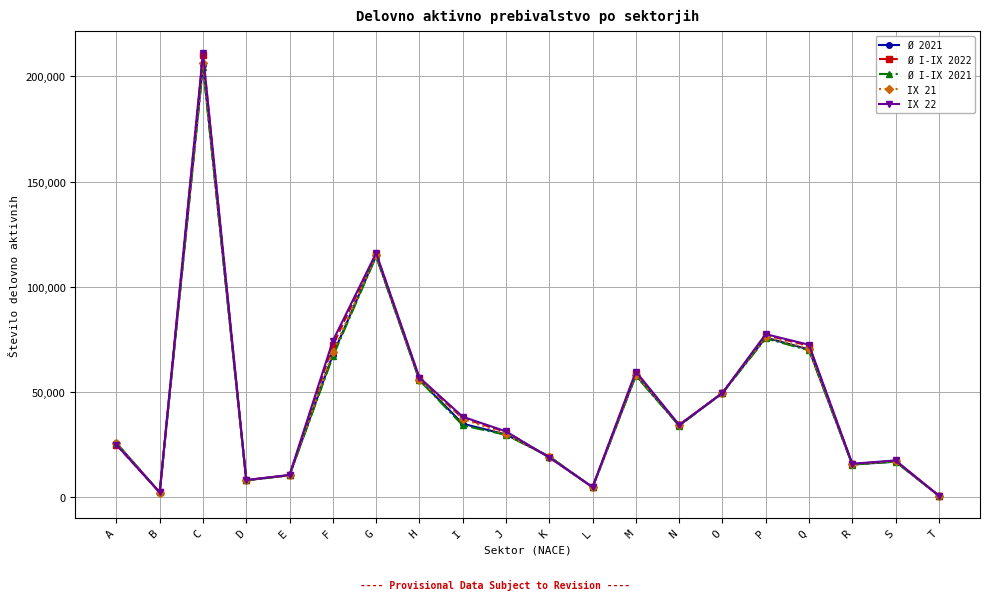

Is it true that Ø I-IX 2021 equals 15295.9 at A?

False